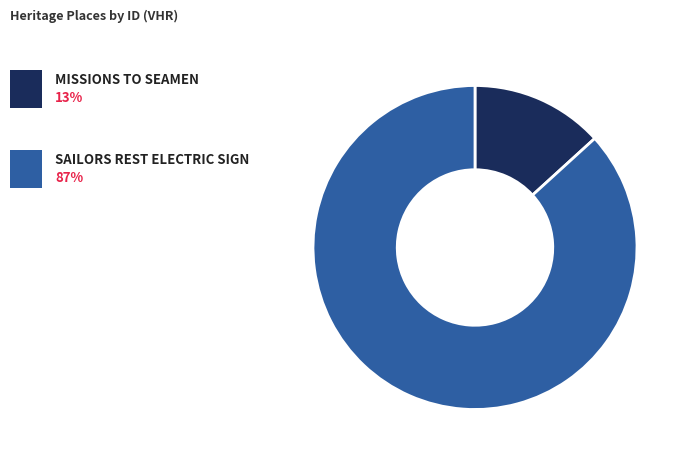

Is there any slice that represents more than half of the pie?

Yes